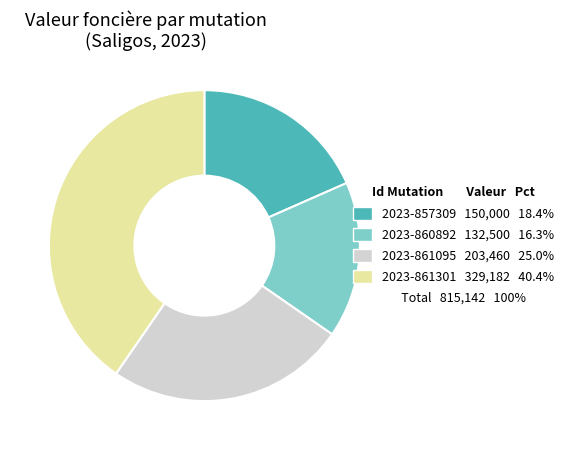

Count the number of slices in the pie.

4